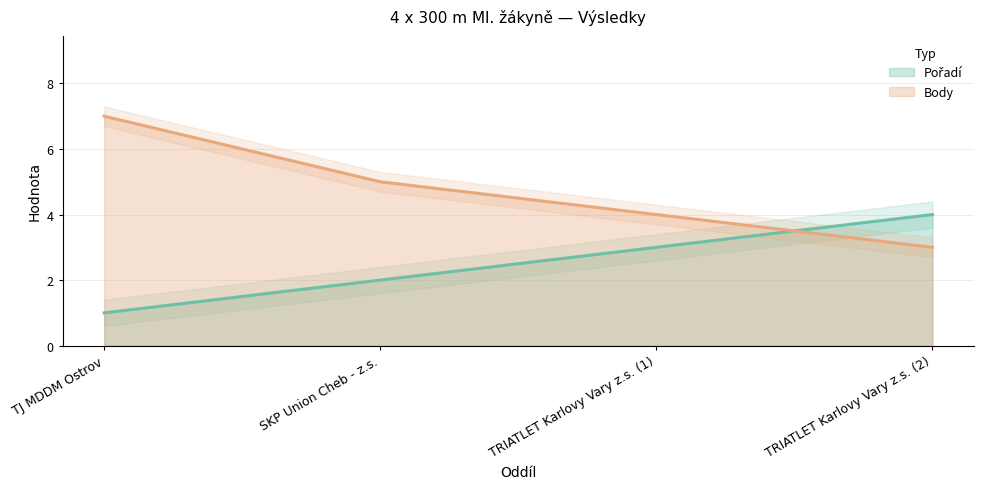

What is the difference between the Body values at TRIATLET Karlovy Vary z.s. (2) and TJ MDDM Ostrov?

4